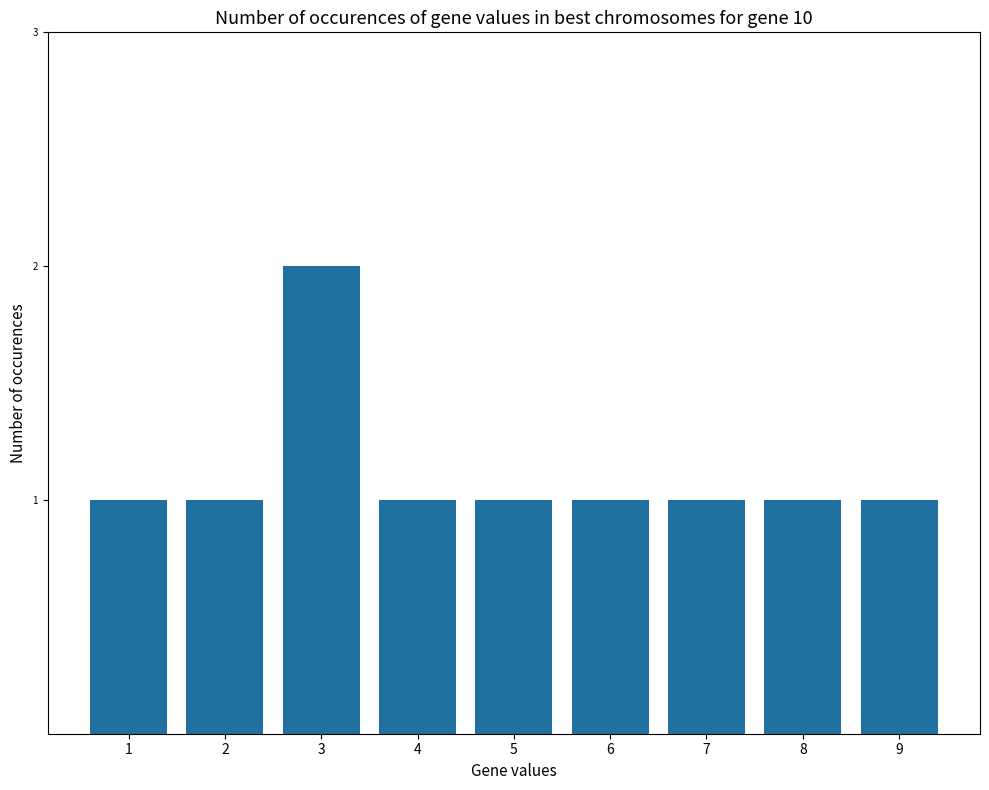

At which category does the chart reach its peak across all series?

3